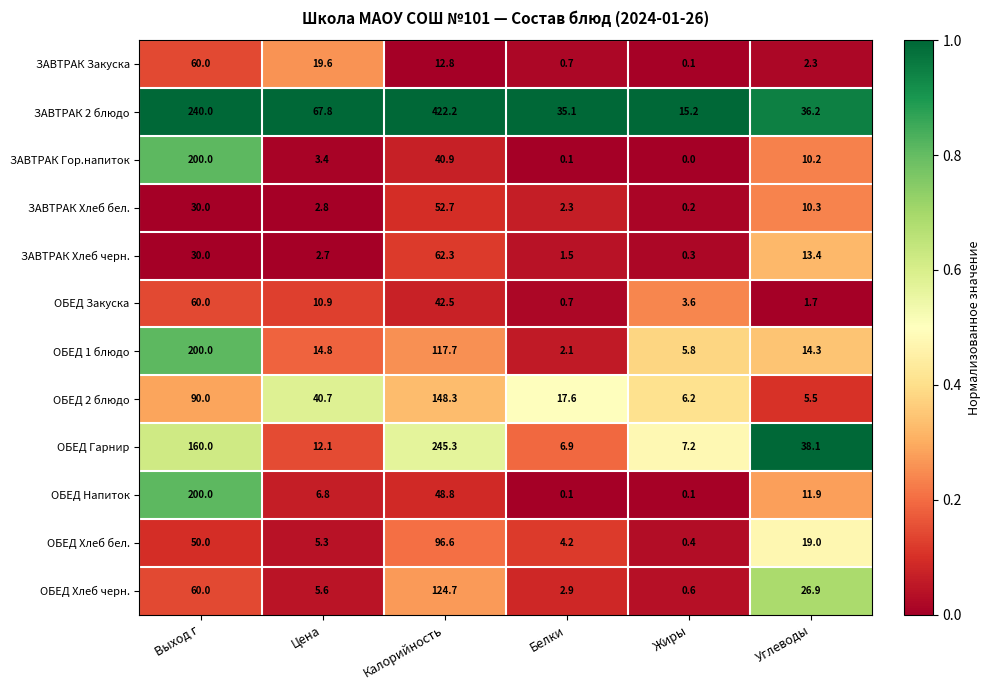

The value of ЗАВТРАК Хлеб бел. at Белки is 2.3. True or false?

True